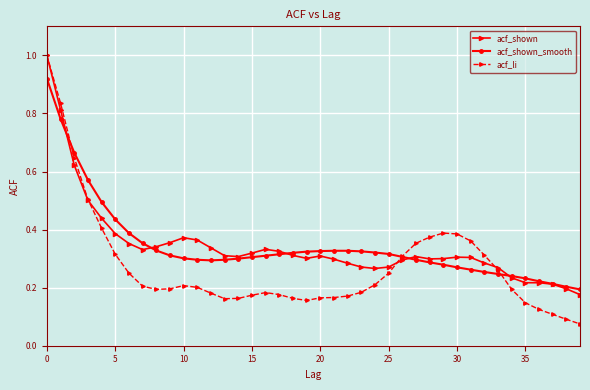

At how many categories does at least one series exceed 0?

40